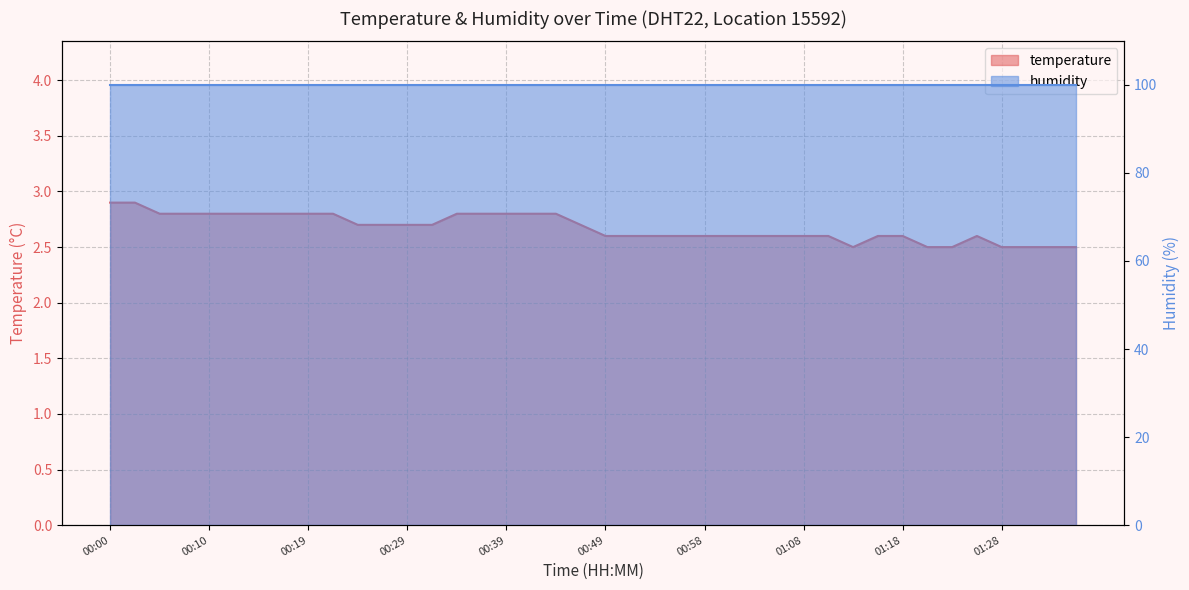

How many interior local peaks (higher than both neighbors) does the data have?

1